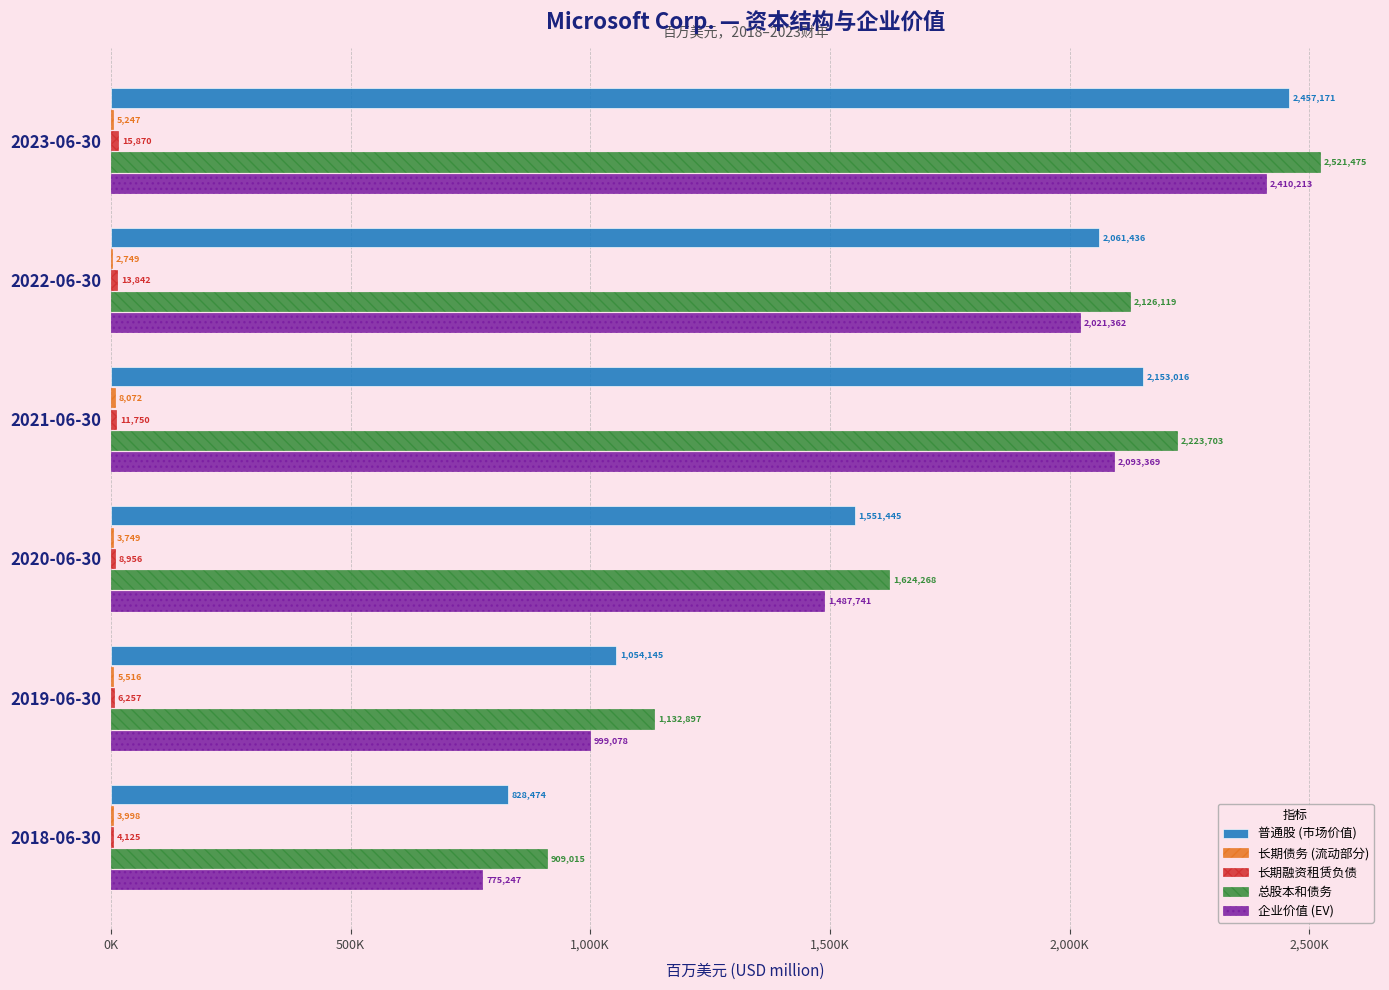

Which series has the widest spread of values?

企业价值 (EV)